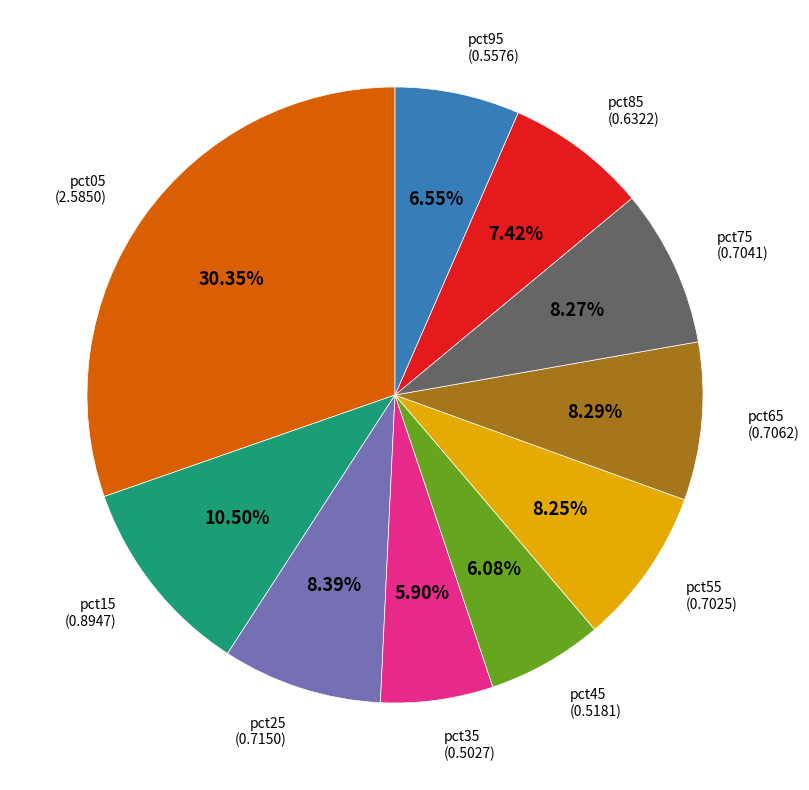

To the nearest percent, what portion does pct05 represent?

30%